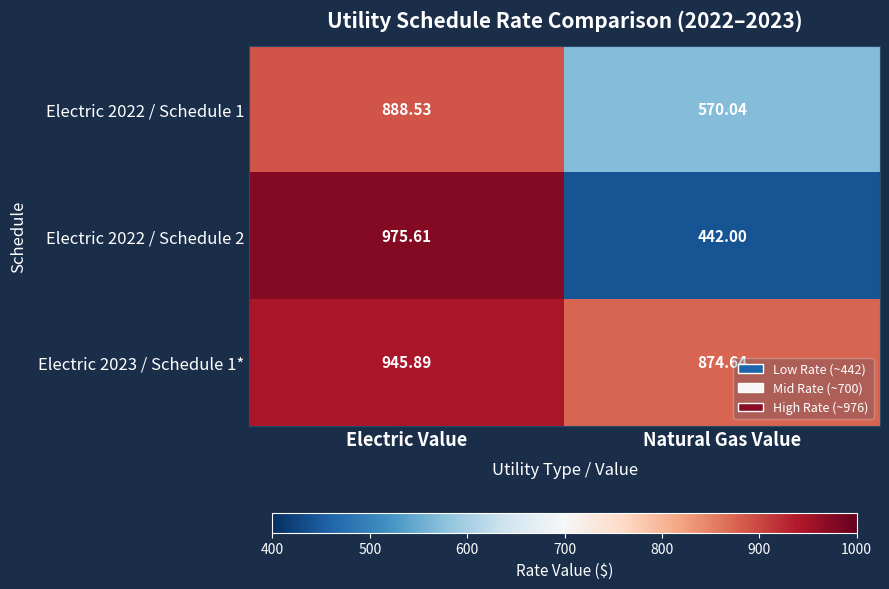

At which label is Electric 2022 / Schedule 1 closest to 729?

Natural Gas Value